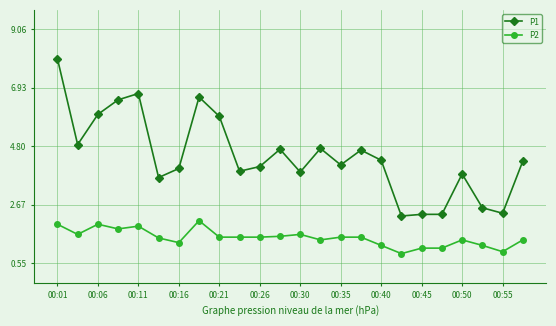

What is the difference between the maximum and minimum values in the P2 series?

1.2